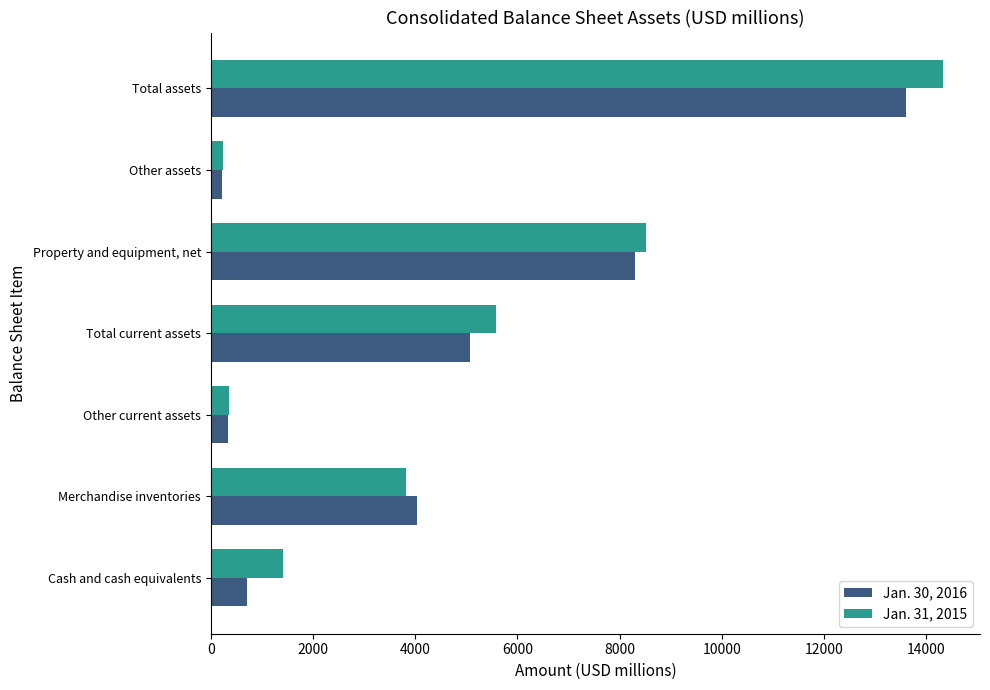

Is it true that Jan. 31, 2015 equals 2008 at Cash and cash equivalents?

False